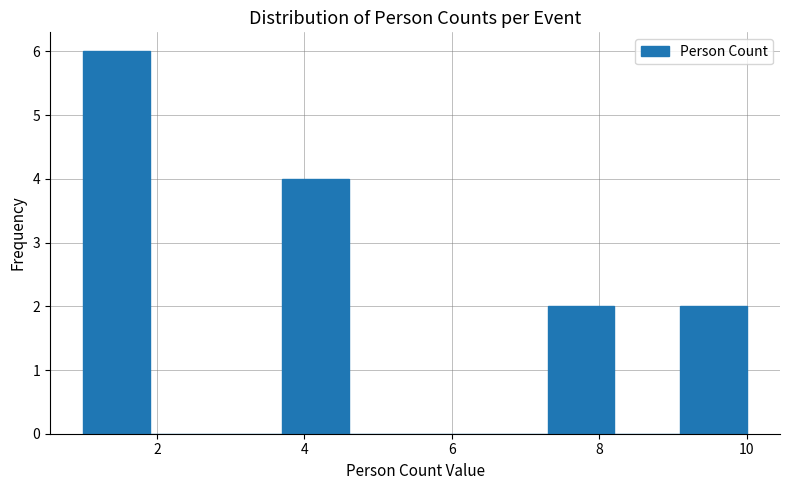

Which range on the x-axis has the tallest bar?

1.0 to 1.9